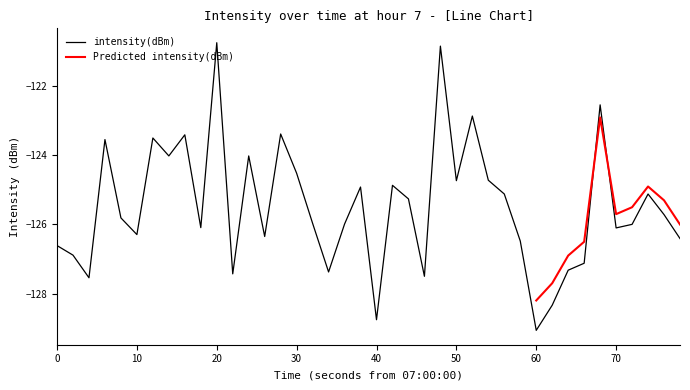

What is the highest value of the intensity(dBm) series?

-120.7